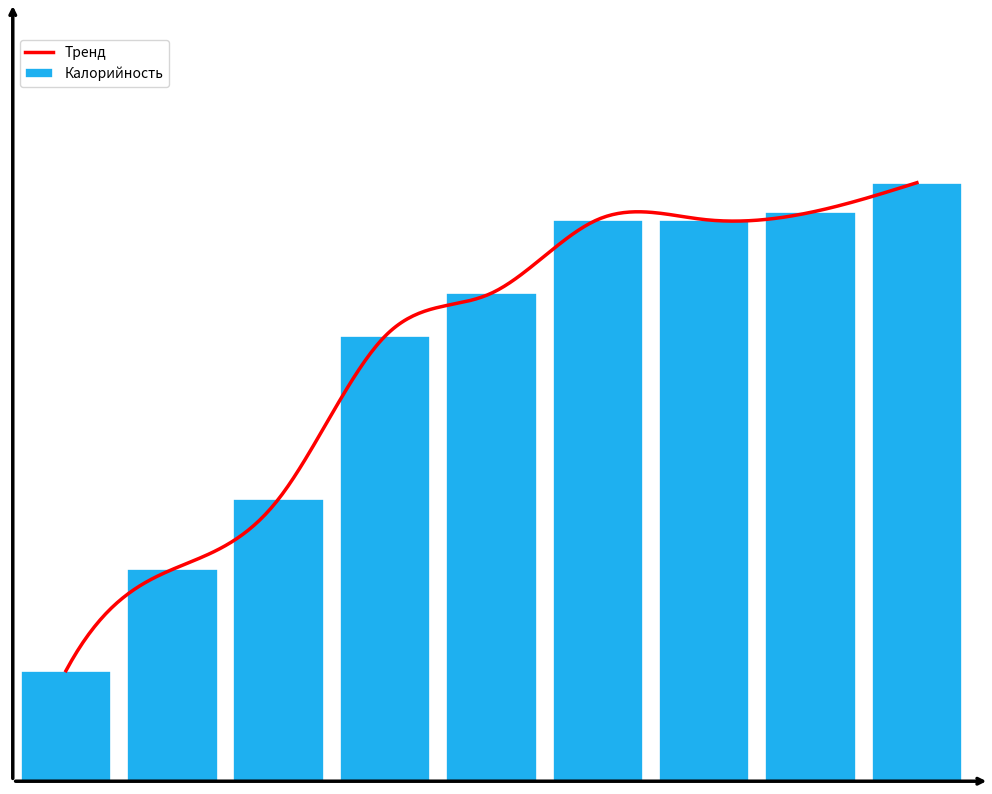

What is the value of the 1st bar from the left?

159.0